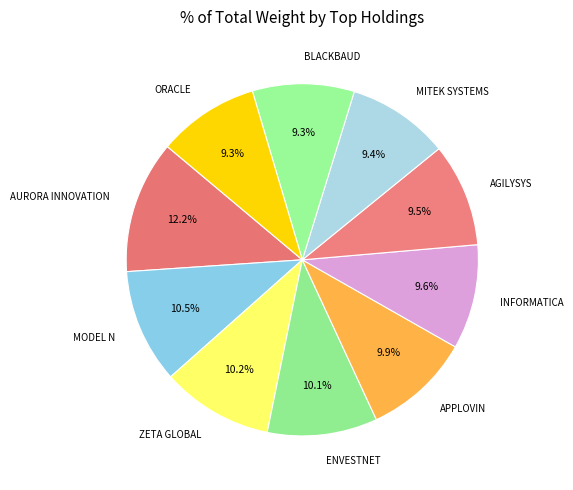

True or false: INFORMATICA accounts for 1% of the total.

False